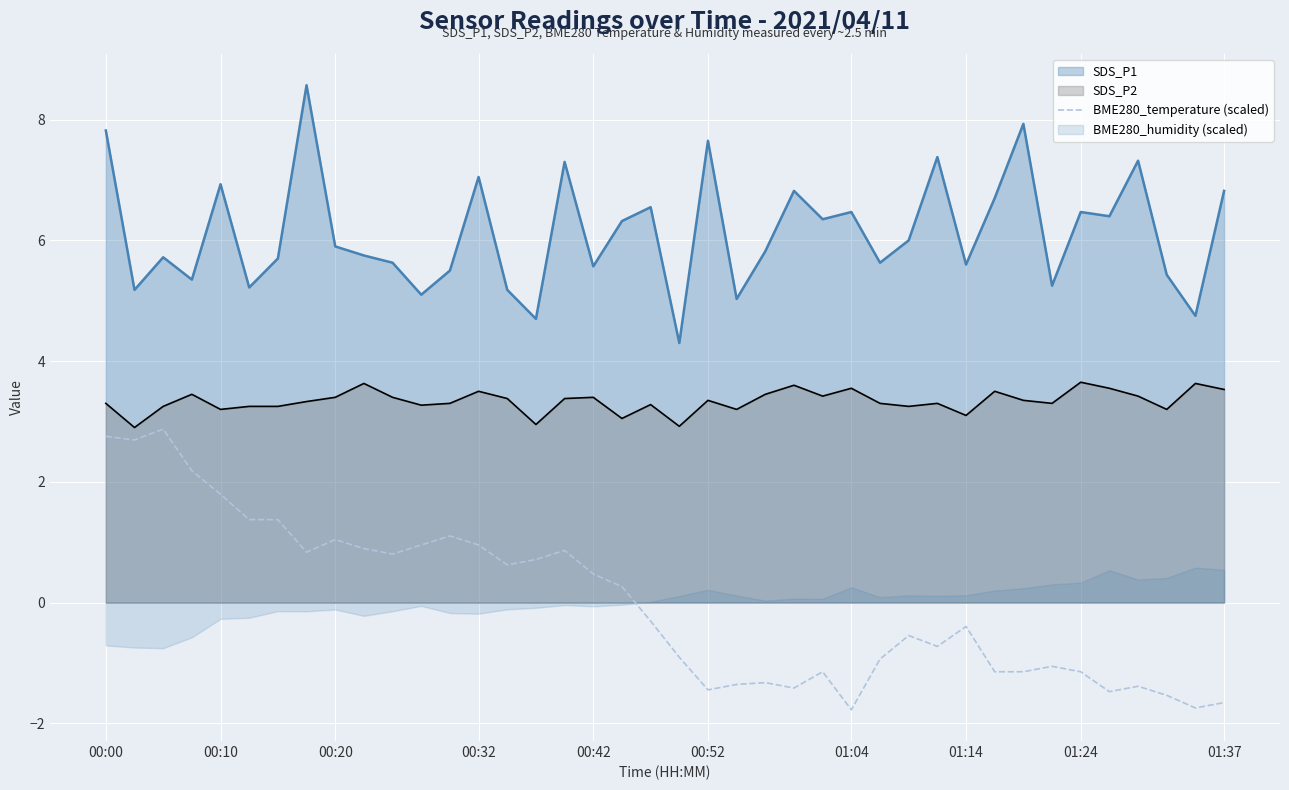

Is the value of BME280_temperature (scaled) at 00:10 greater than the value of SDS_P2 at 00:52?

No